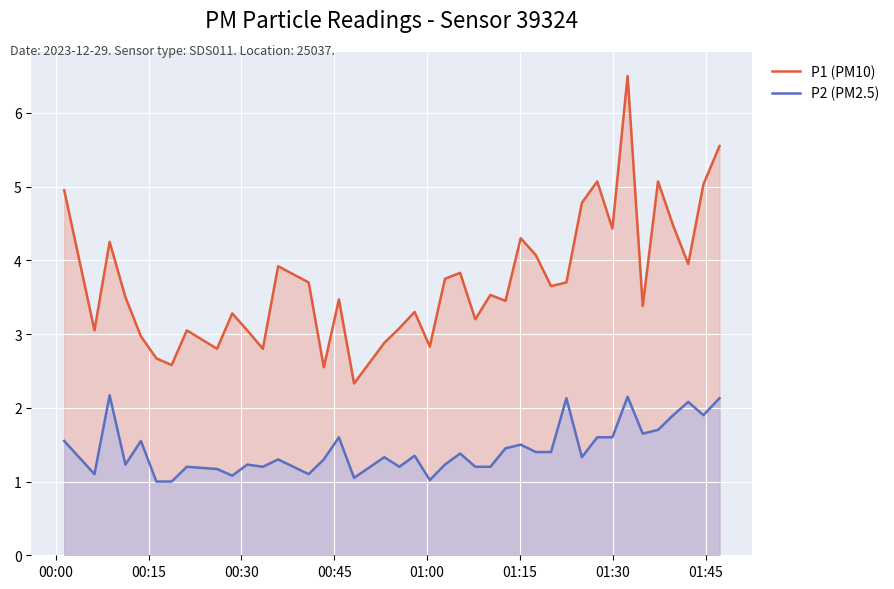

Which series has the largest total across all categories?

P1 (PM10)